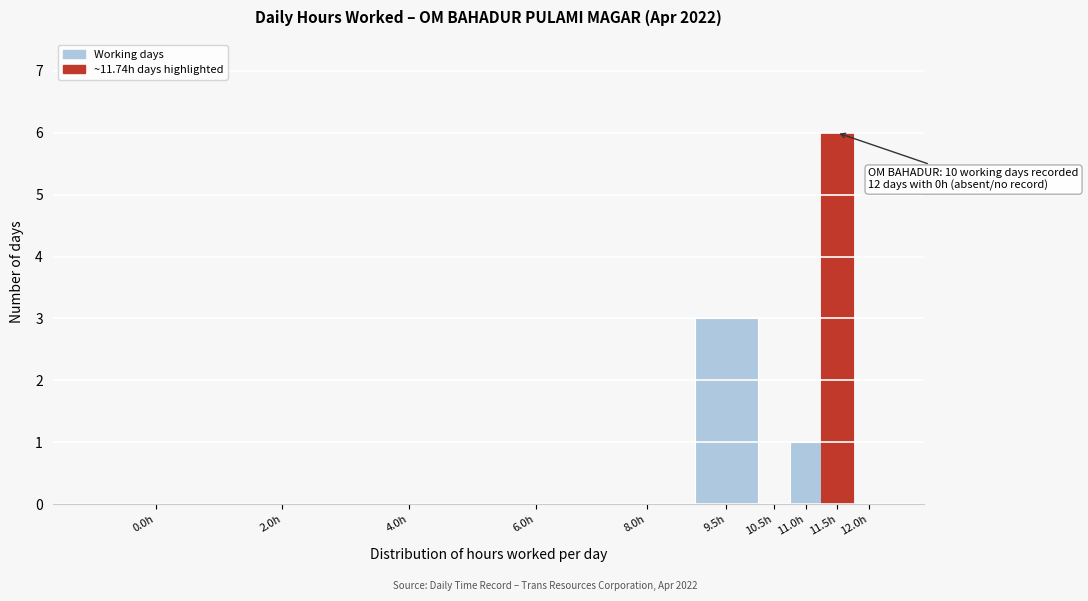

Reading left to right, transcribe all the data shown in this chart.

0.0h=0	2.0h=0	4.0h=0	6.0h=0	8.0h=0	9.5h=3	10.5h=0	11.0h=1	11.5h=6	12.0h=0